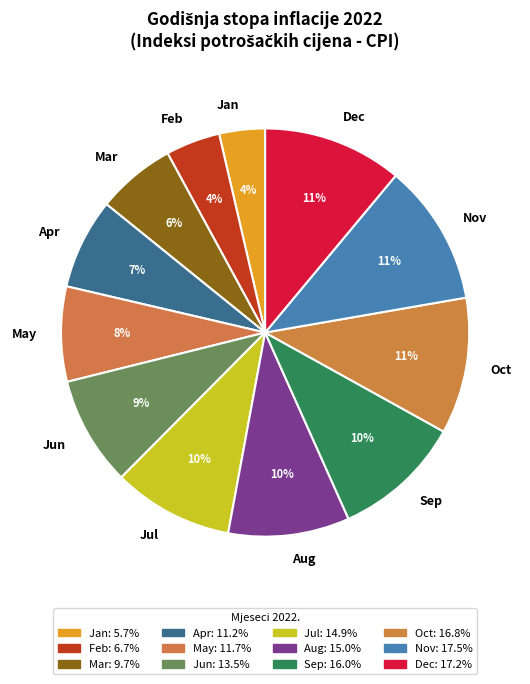

Which has a higher value, Jul or Jan?

Jul